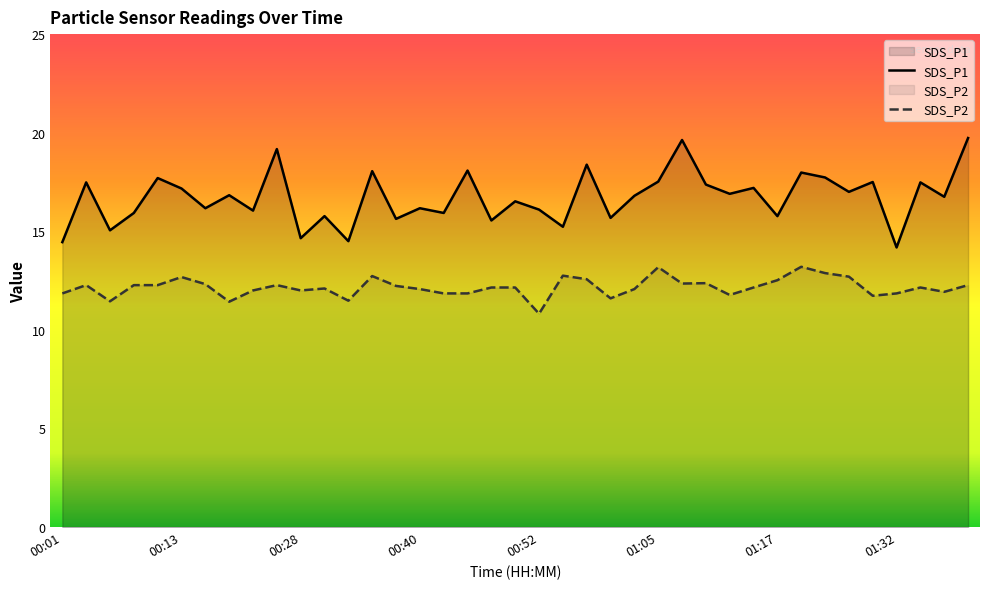

At how many categories does at least one series exceed 14?

39